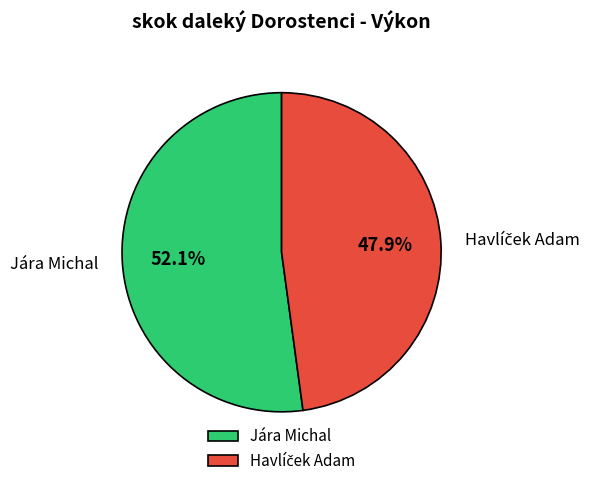

Count the number of slices in the pie.

2